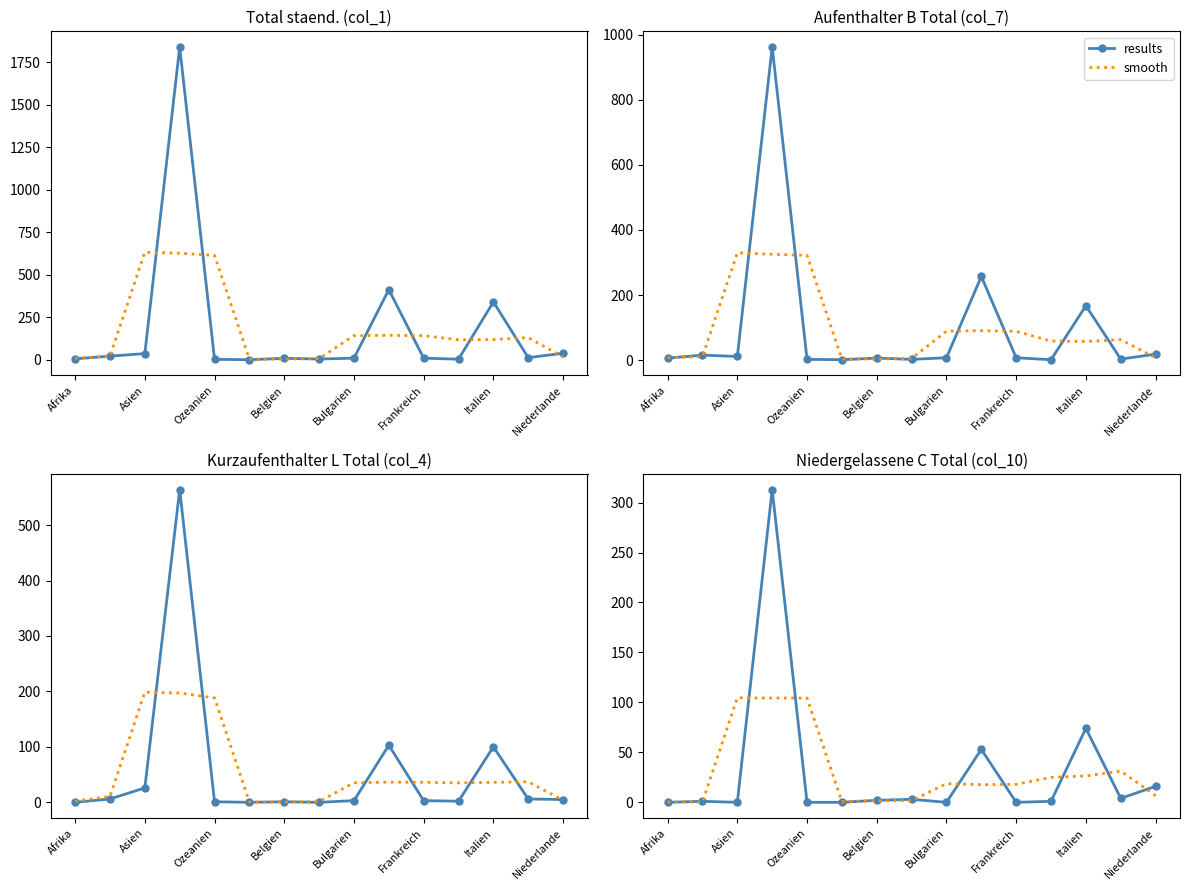

The value of results at Niederlande is 4.2. True or false?

False